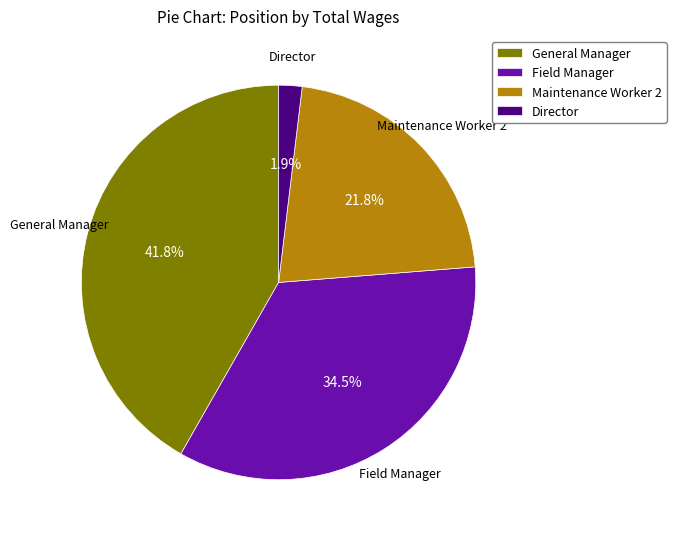

What is the total percentage of Maintenance Worker 2 and Field Manager?

56.3%